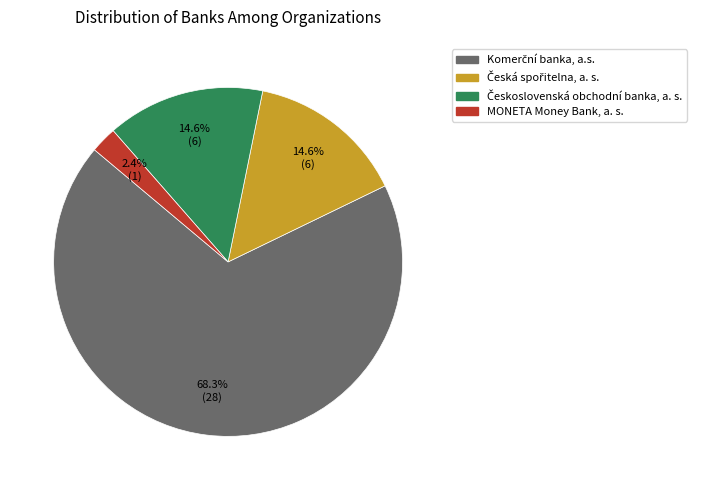

To the nearest percent, what is the average slice percentage?

25%